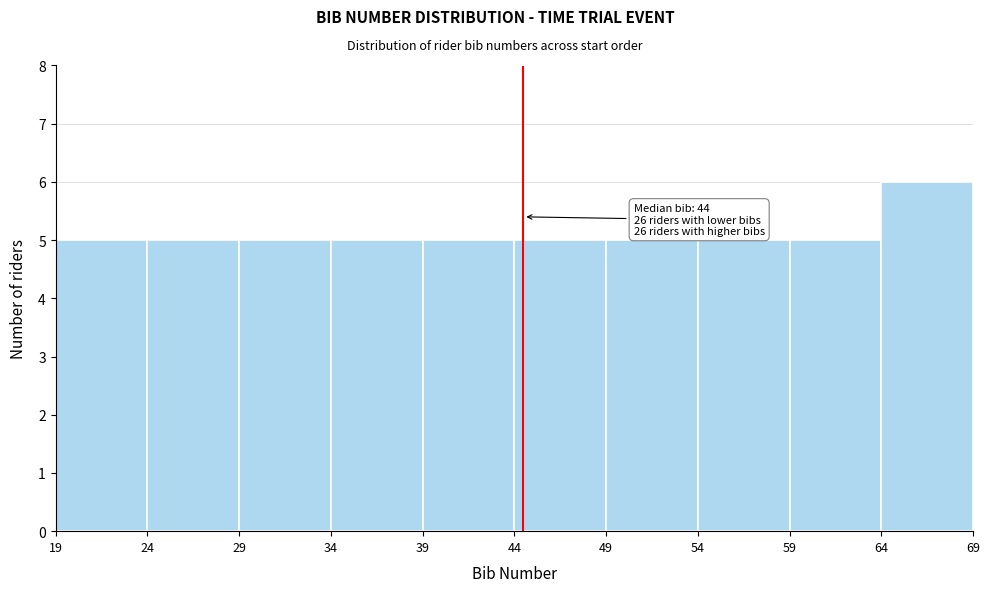

Which range on the x-axis has the tallest bar?

64 to 69